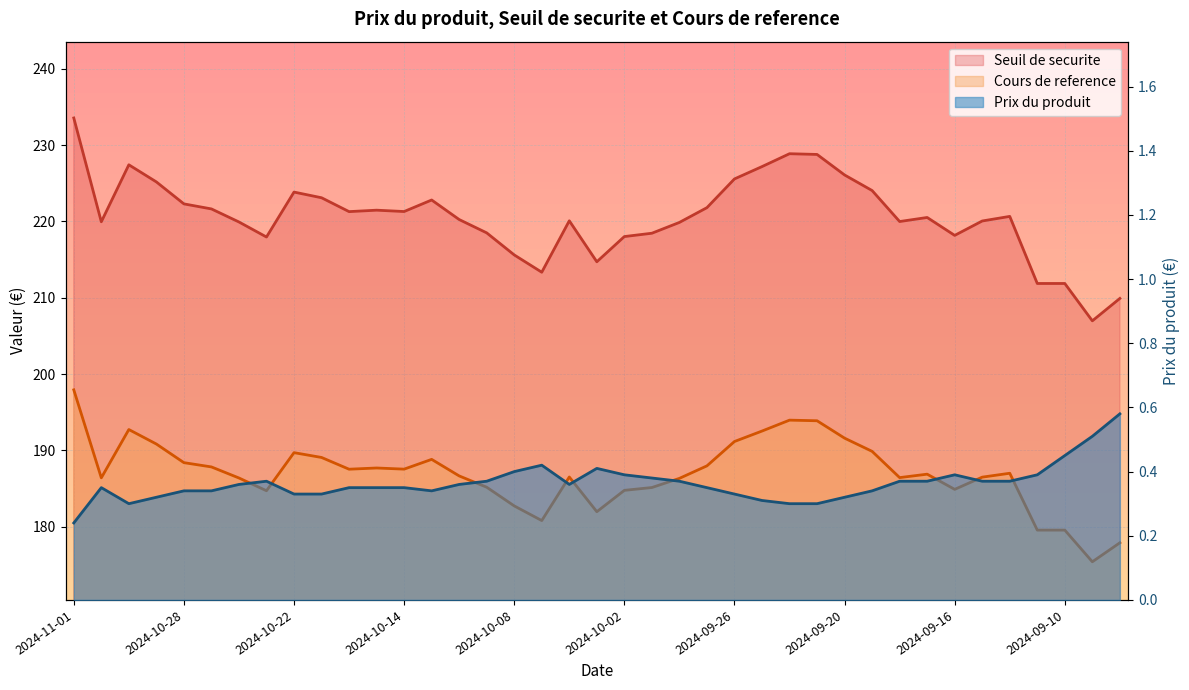

Which has a higher value, 2024-10-28 or 2024-11-01?

2024-11-01